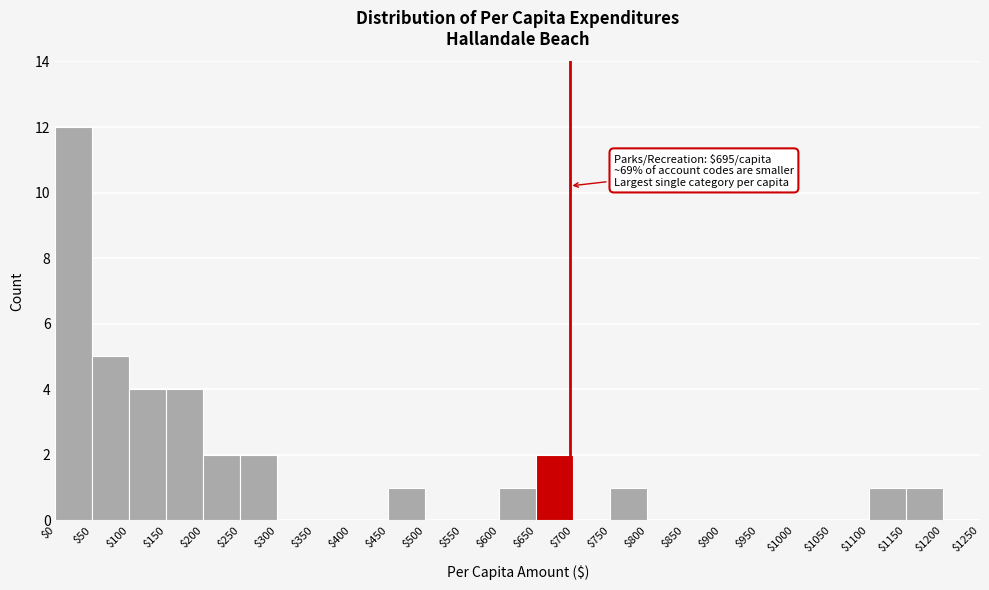

Over which range of the x-axis is the bar tallest?

$0 to $50